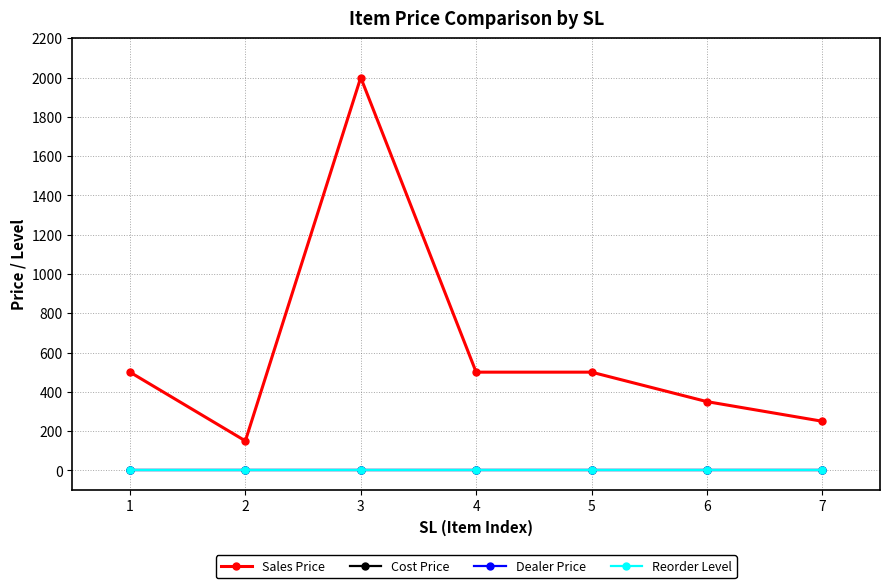

Which series changed the most between 2 and 7?

Sales Price